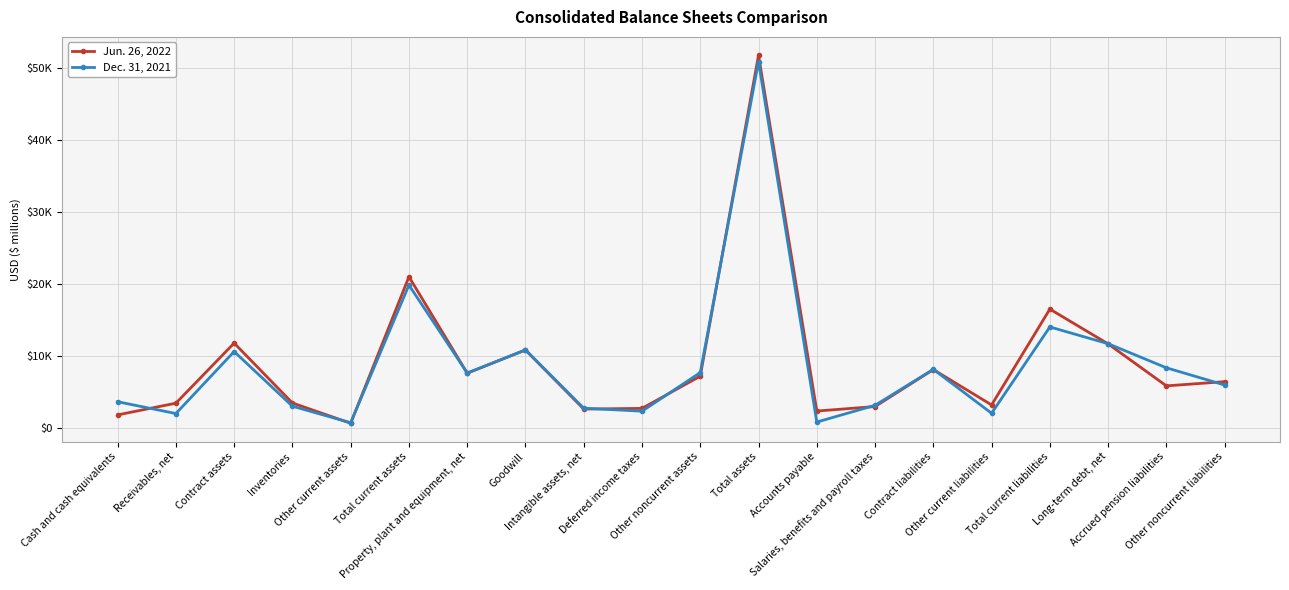

Rank the series by their average value, from highest to lowest.

Jun. 26, 2022, Dec. 31, 2021